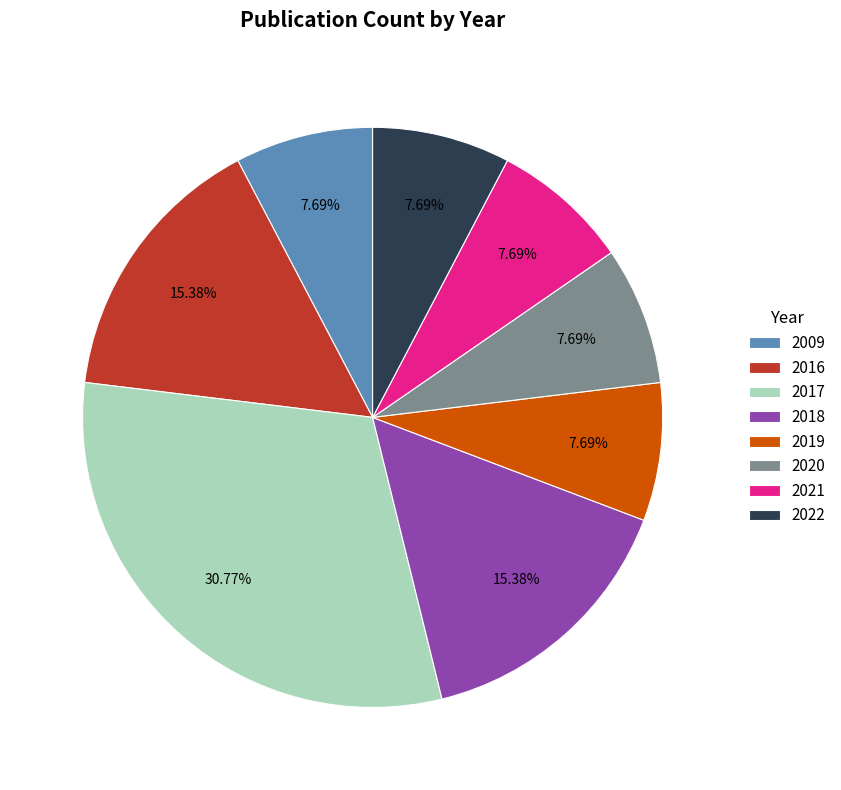

Does any single category account for the majority?

No